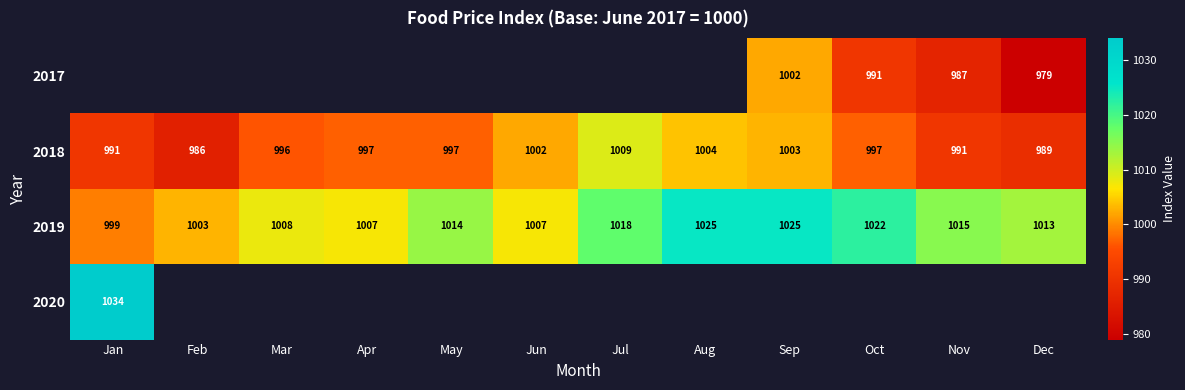

Is the value of 2019 at Feb greater than the value of 2018 at Mar?

Yes